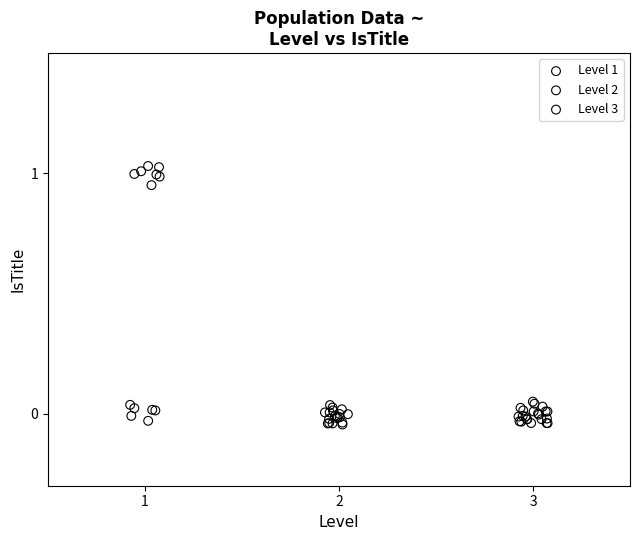

Which series contains the highest Y value?

Level 1